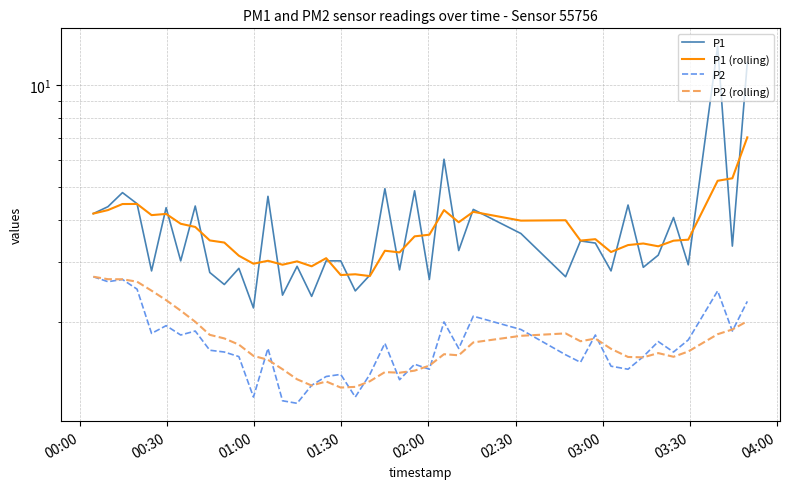

What is the minimum value for P1 (rolling)?

2.7